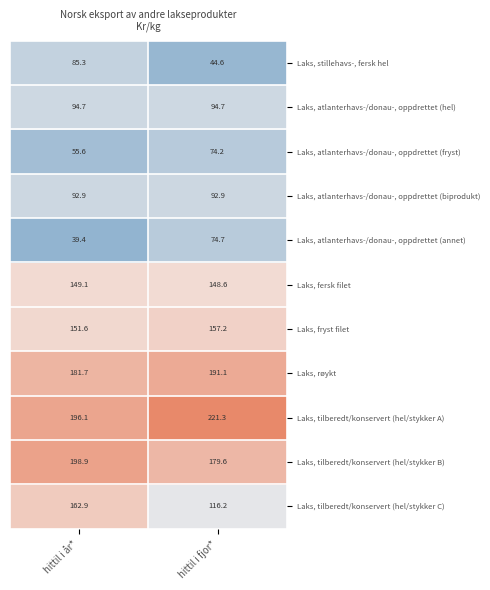

At how many categories does at least one series exceed 132?

2